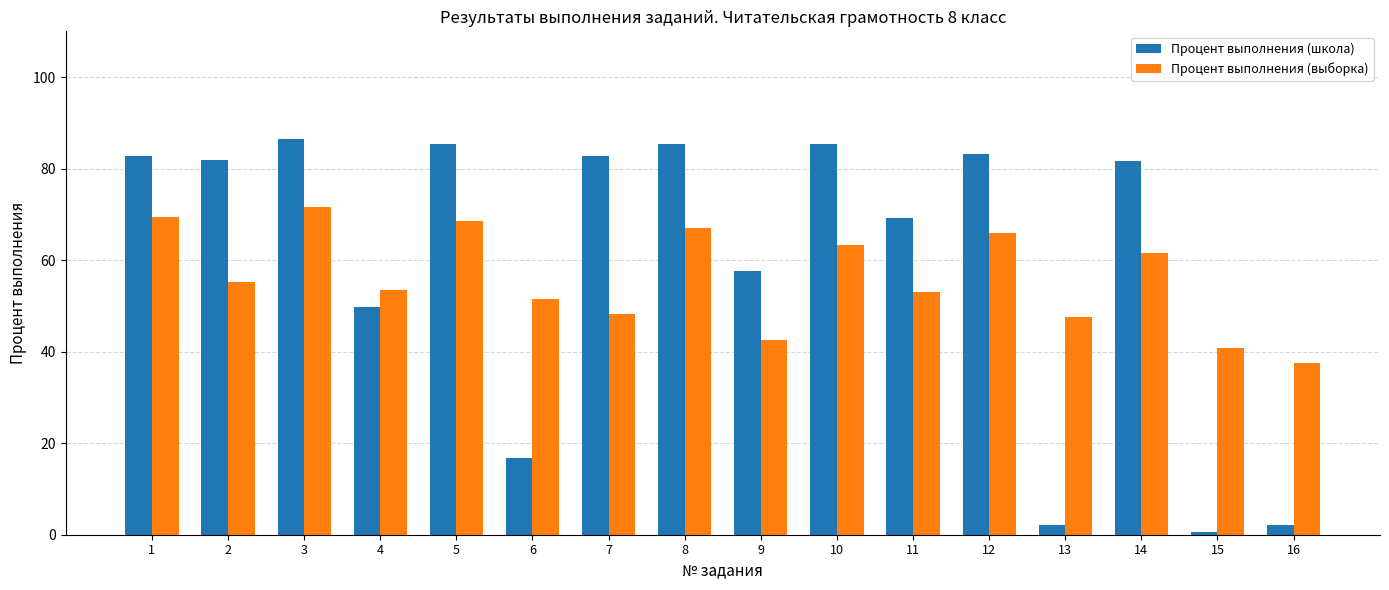

What is the total value across all series at 7?

131.0